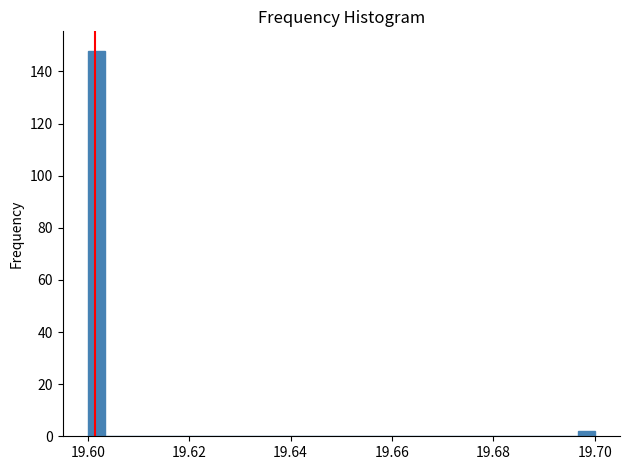

Read against the x-axis, roughly where is the centre of the tallest bar?

19.602